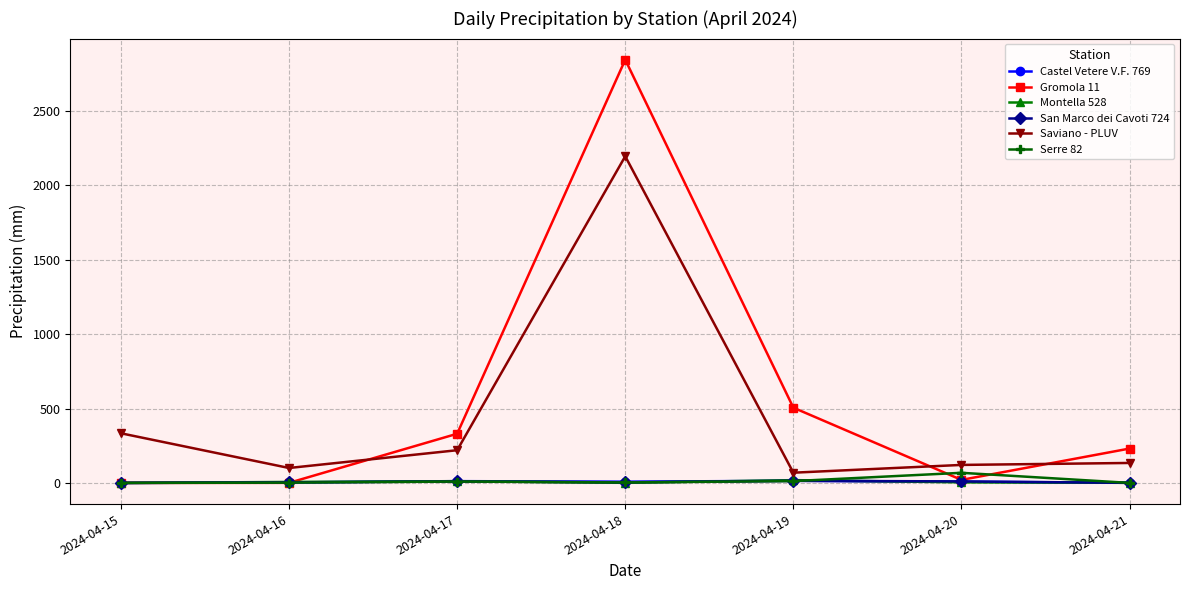

How many data points in San Marco dei Cavoti 724 are less than 4?

2